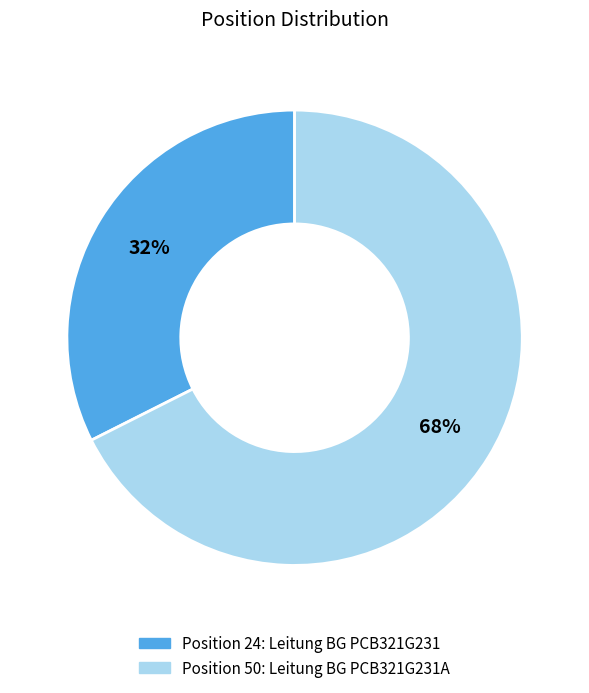

To the nearest percent, what is the average slice percentage?

50%